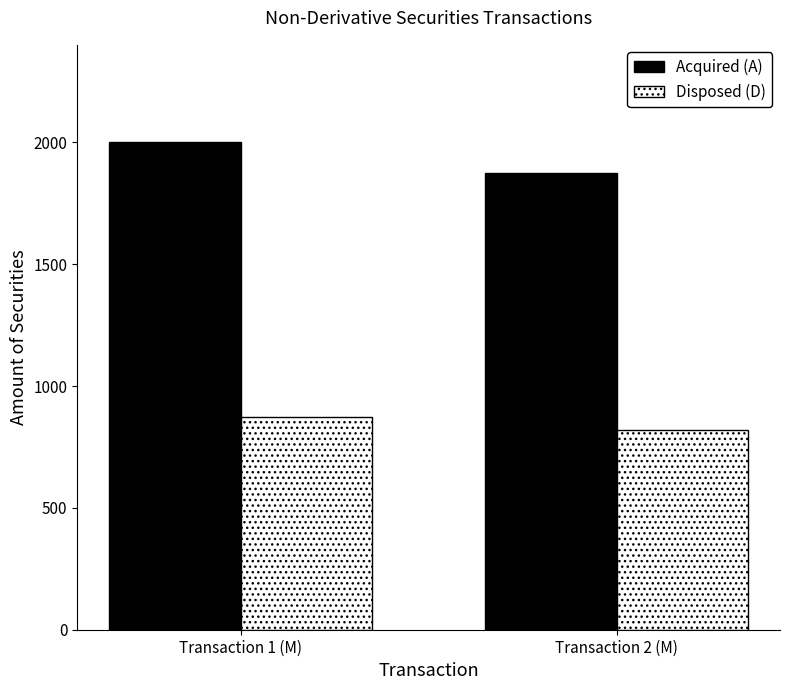

True or false: Disposed (D) has a value of 874 at Transaction 1 (M).

True